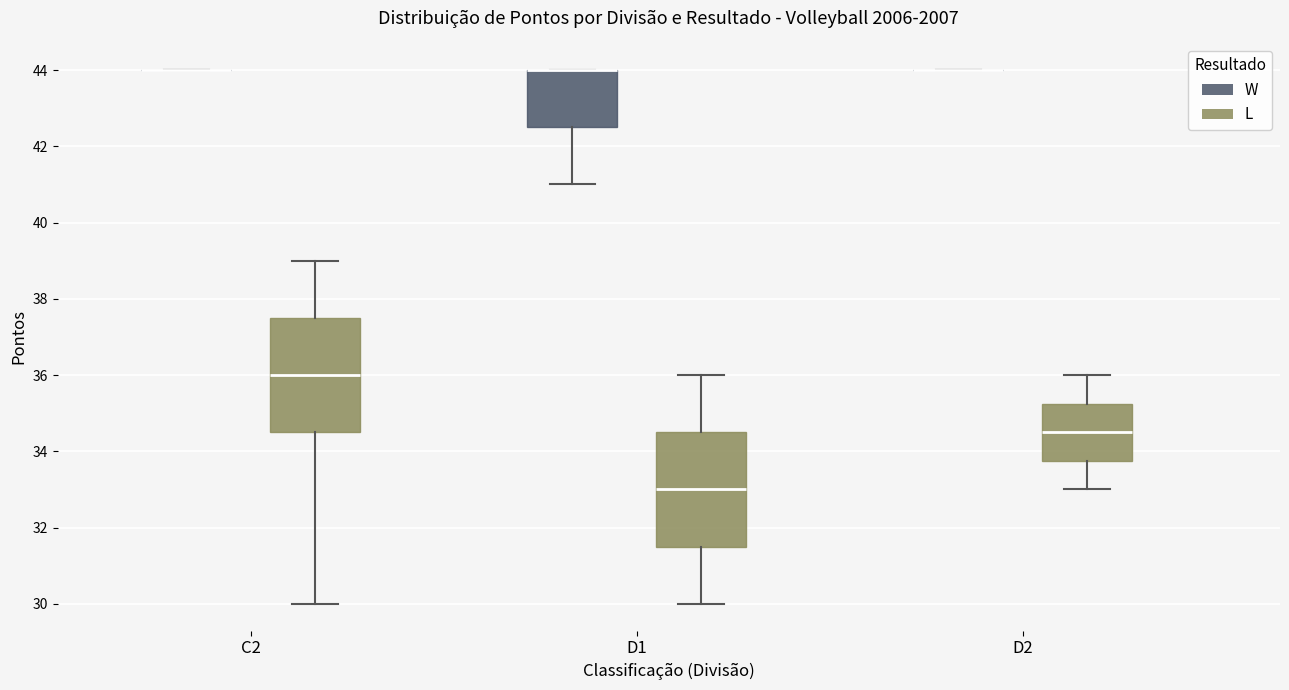

Where is the upper edge of the box for C2 (L) on the y-axis? The values are not printed on the chart, so give them approximately, as read against the axis.

37.6